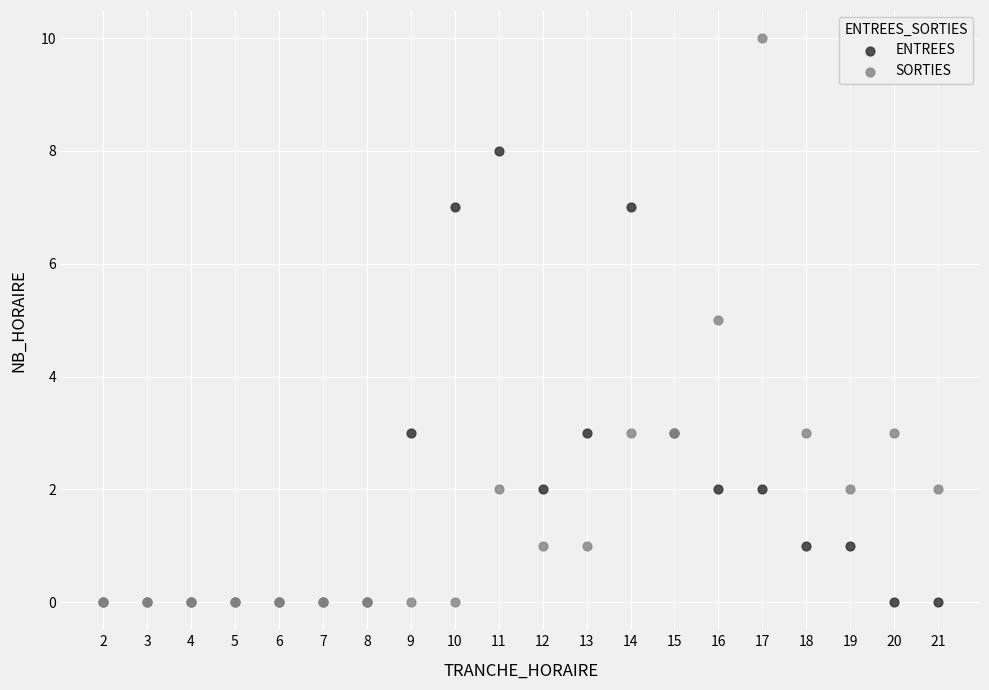

Which series has the largest Y range (max minus min)?

SORTIES